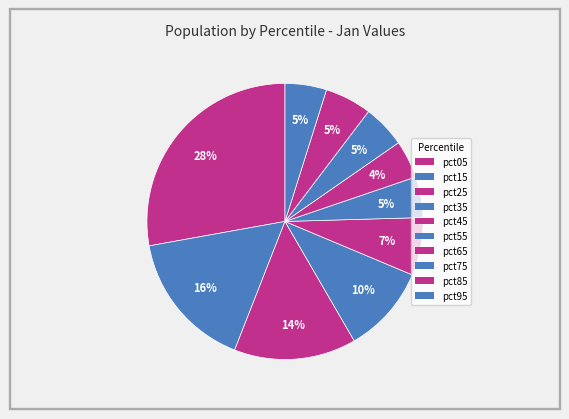

How many slices are in this pie chart?

10